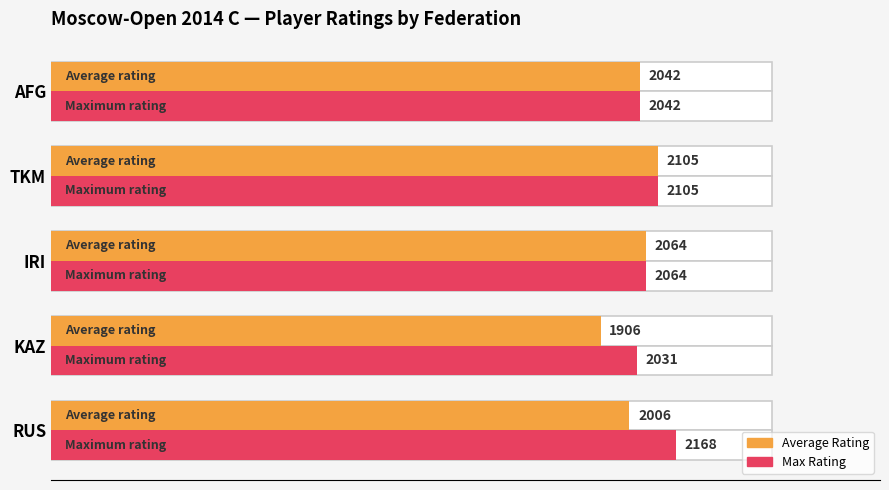

Does the chart contain stacked bars?

No